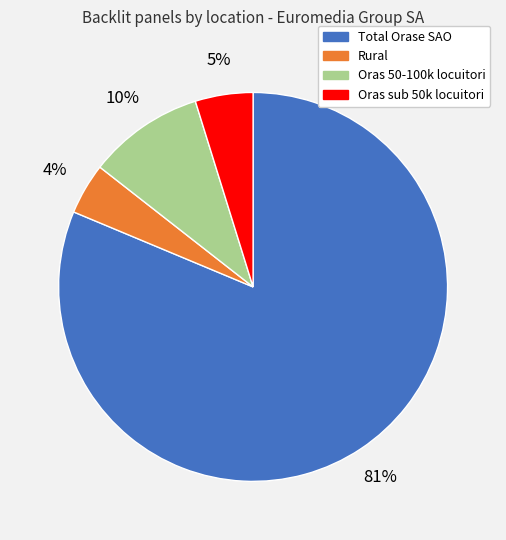

The Total Orase SAO slice represents 72% of the pie. True or false?

False